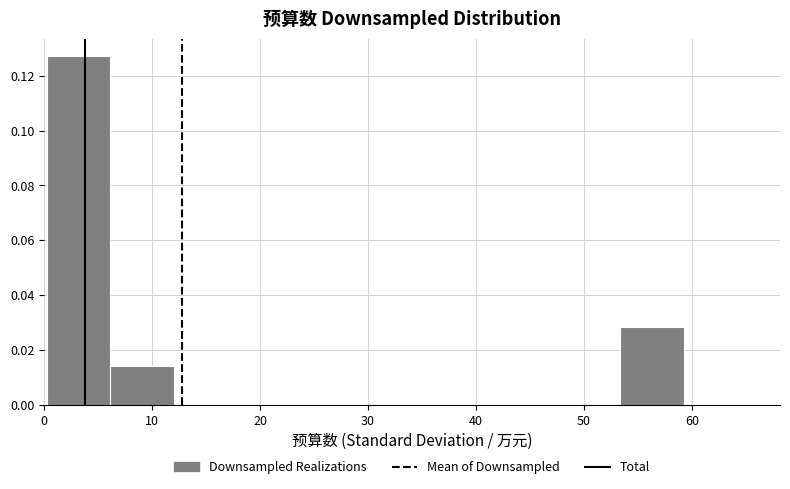

Reading left to right, transcribe this chart: for each bar, give the range it covers on the x-axis and its height. Neither the bar edges nor the heights are printed on the chart, so give them approximately, as read against the axes.

0 to 6: 0.128
6 to 12: 0.014
12 to 18: 0
18 to 24: 0
24 to 30: 0
30 to 36: 0
36 to 42: 0
42 to 47: 0
47 to 53: 0
53 to 59: 0.028